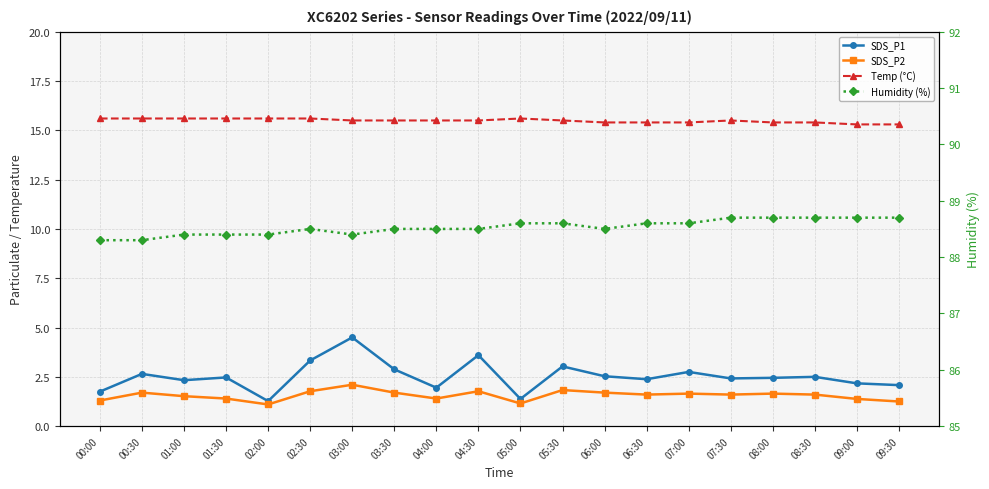

Does the chart display data point markers on the line(s)?

Yes